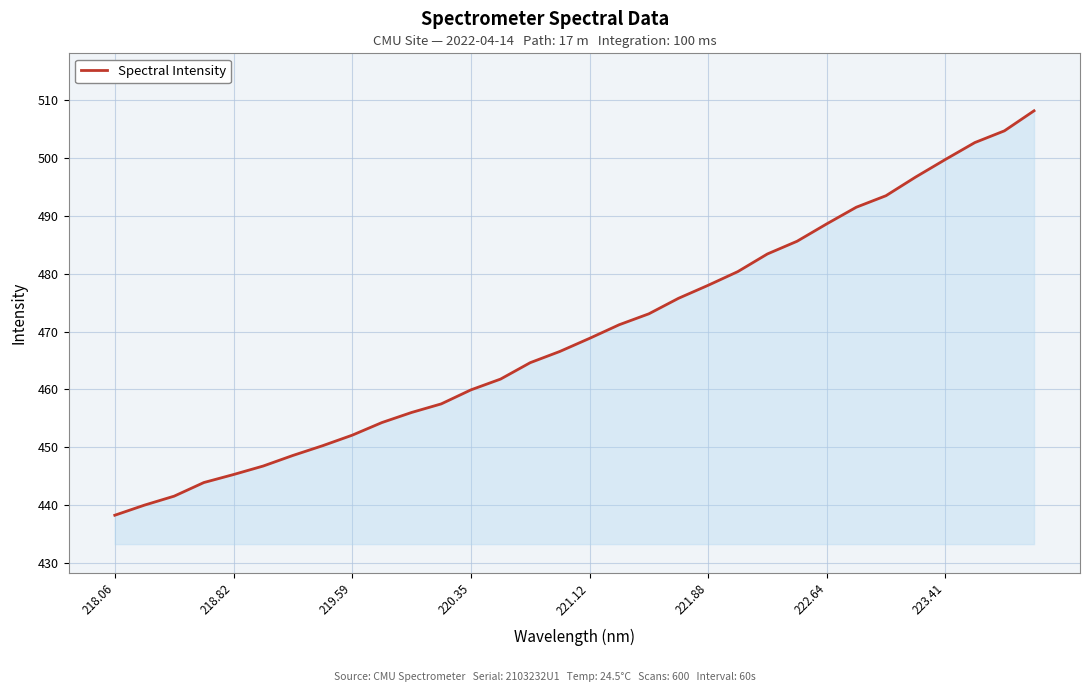

What is the greatest value displayed?

508.2